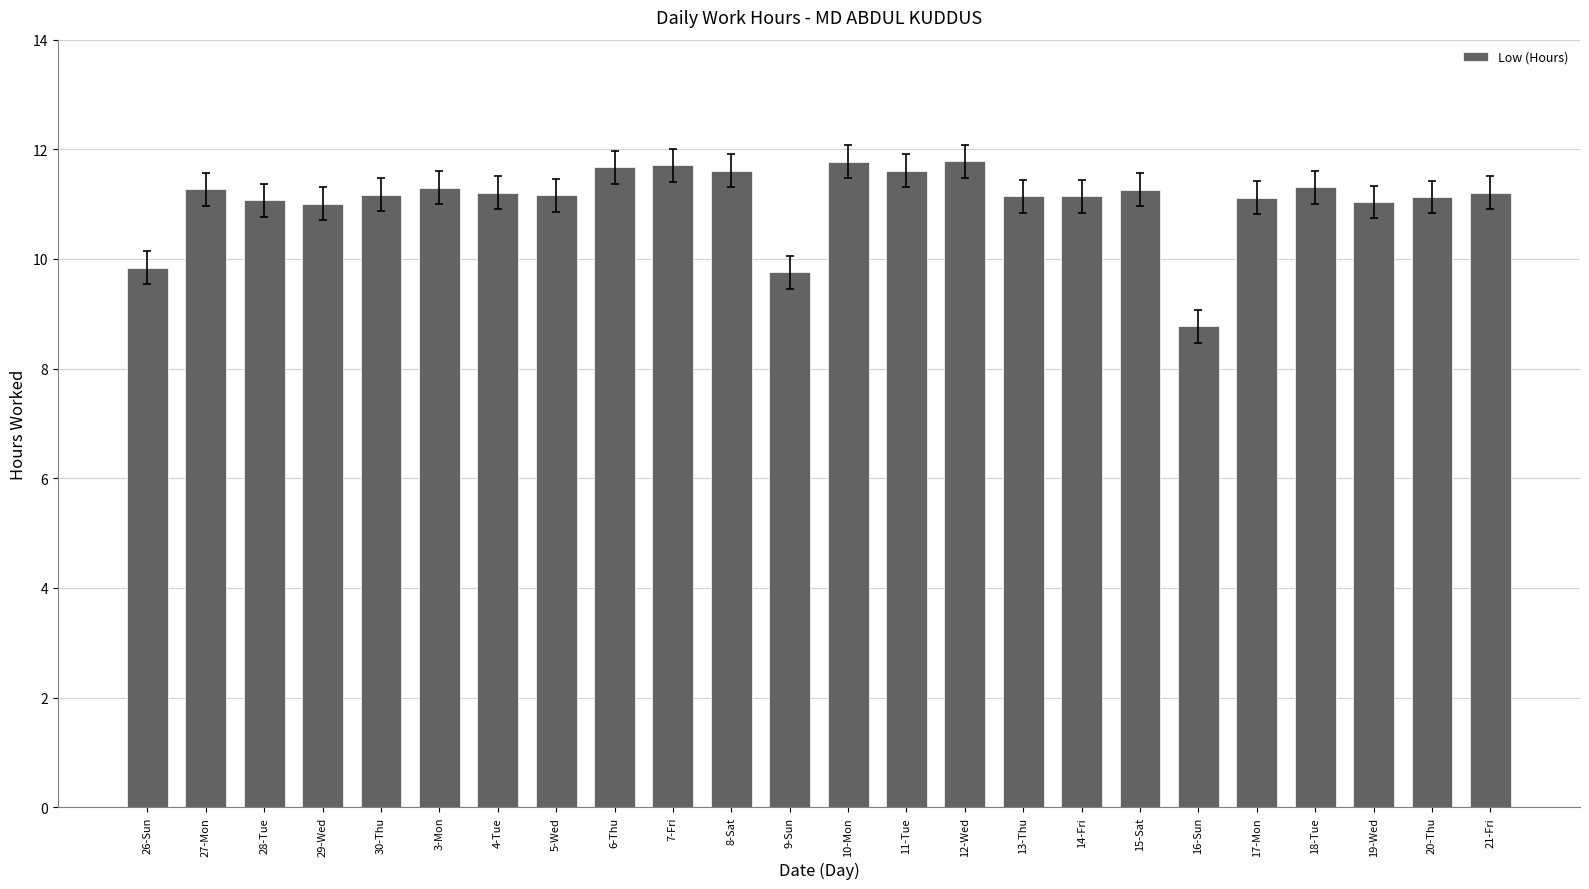

The chart shows a value of 6.6 at 13-Thu. True or false?

False